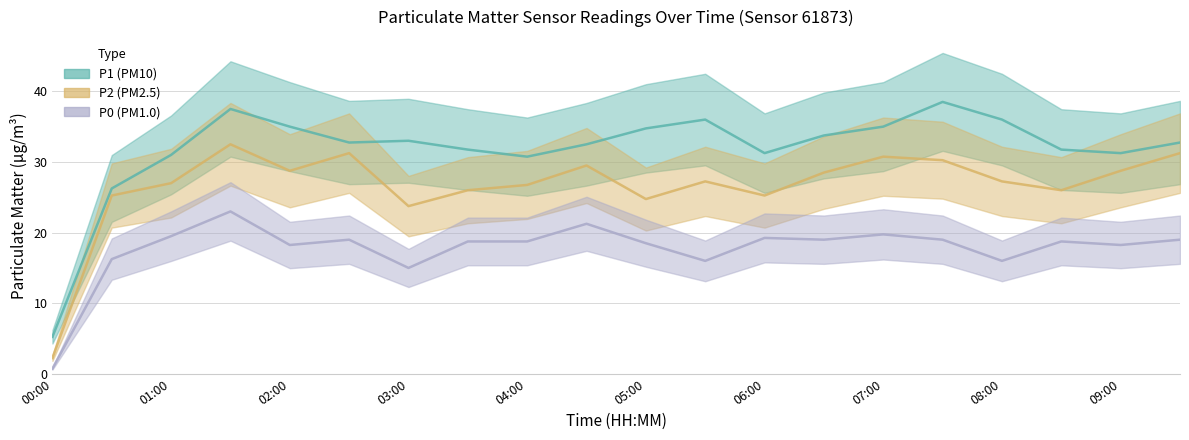

Between 04:00 and 09:00, which is larger?

09:00